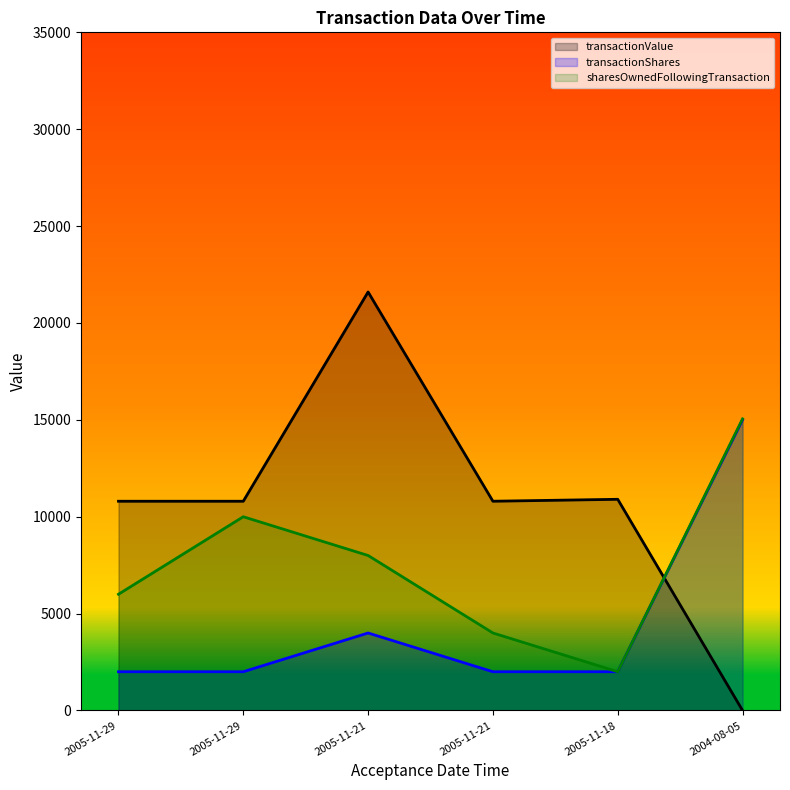

What are all the series names shown in the legend?

transactionValue, transactionShares, sharesOwnedFollowingTransaction